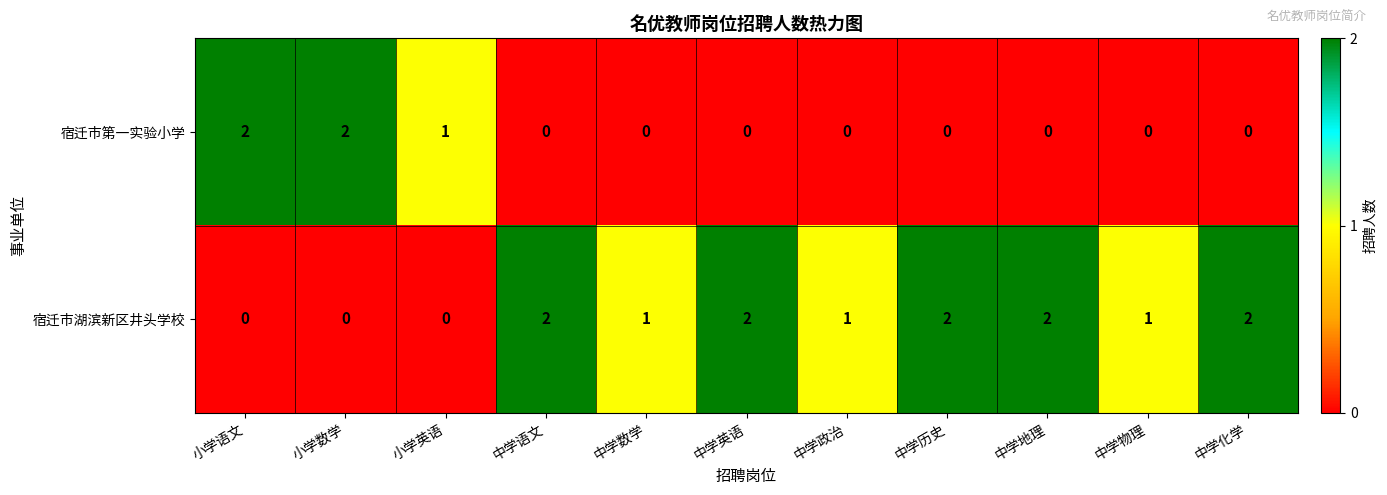

The value of 宿迁市第一实验小学 at 小学语文 is 2. True or false?

True